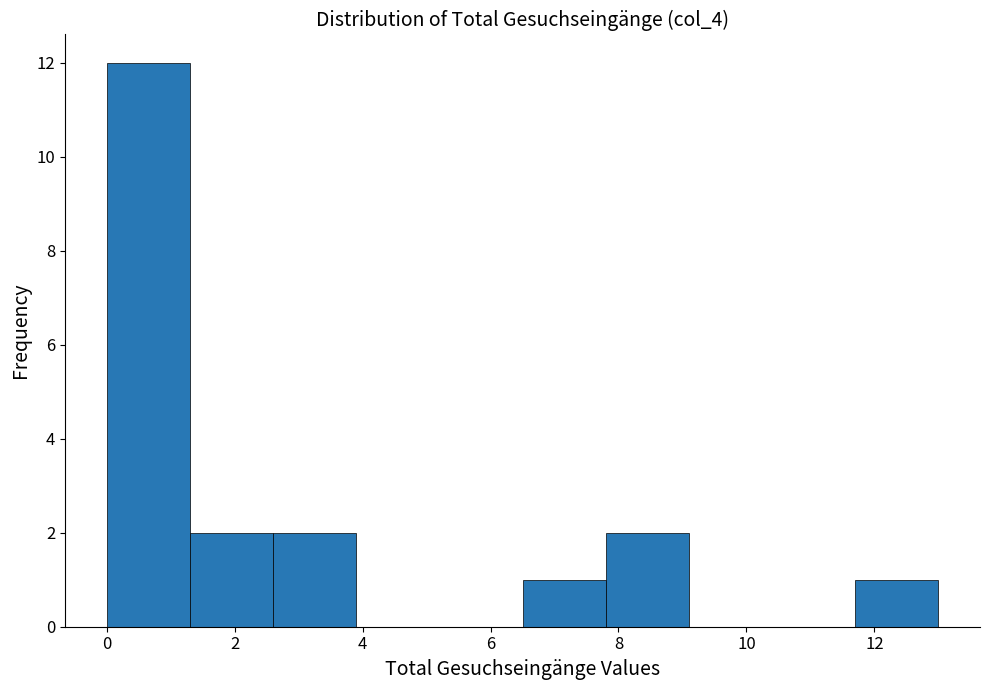

Which range on the x-axis has the tallest bar?

0.0 to 1.3